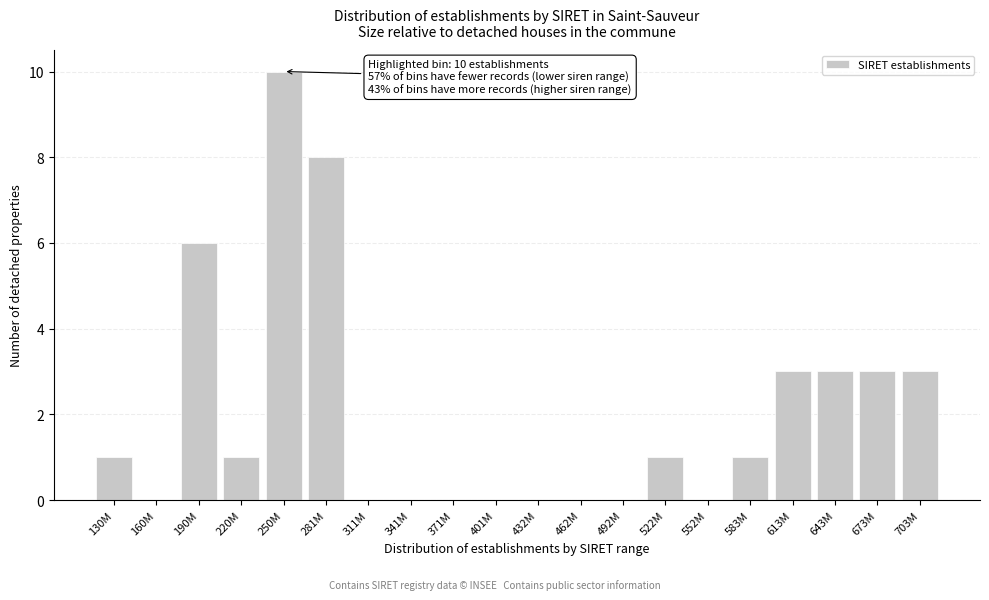

Reading left to right, what are all the values shown in this chart?

130M=1	160M=0	190M=6	220M=1	250M=10	281M=8	311M=0	341M=0	371M=0	401M=0	432M=0	462M=0	492M=0	522M=1	552M=0	583M=1	613M=3	643M=3	673M=3	703M=3